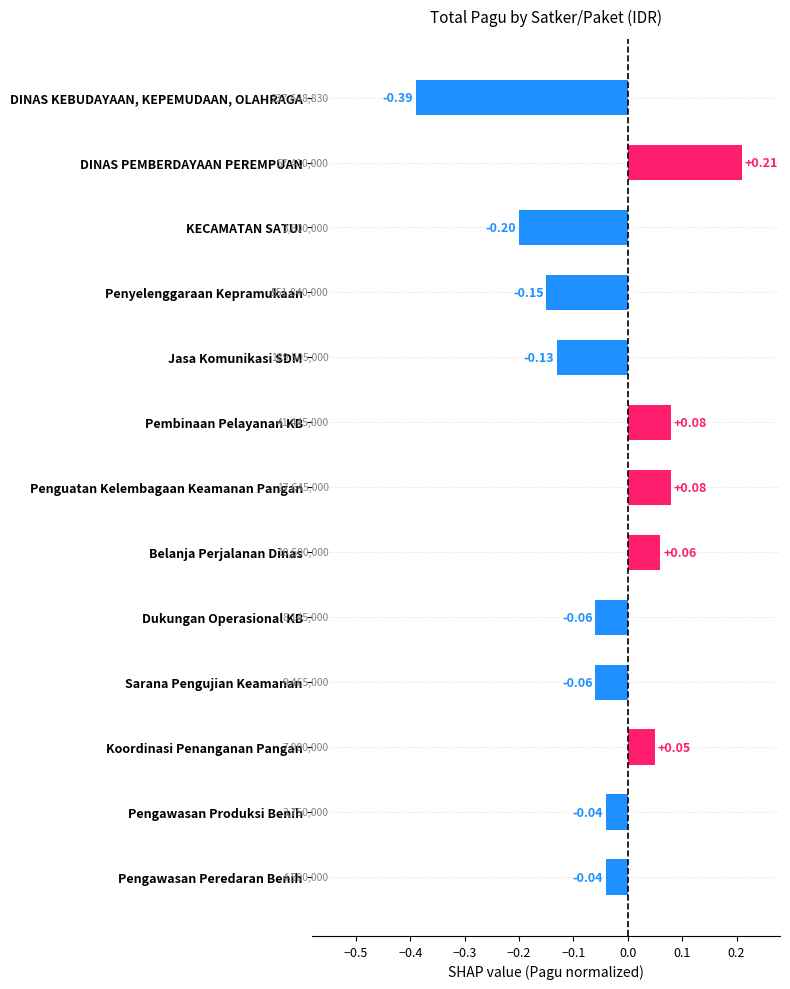

What is the label of the 8th bar from the top?

Belanja Perjalanan Dinas